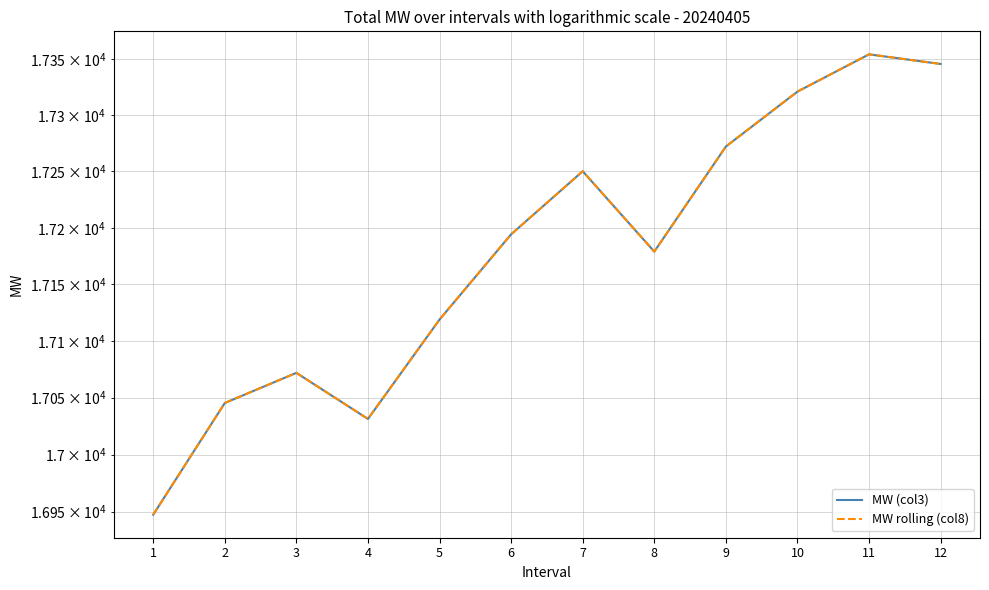

Is this an area chart (filled region under the line)?

No